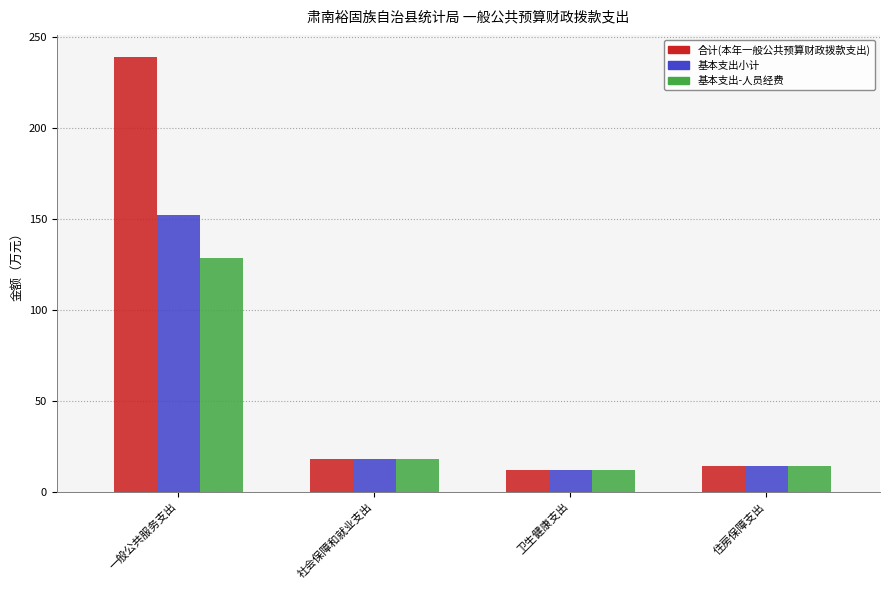

Reading left to right, extract all data points from this chart.

合计(本年一般公共预算财政拨款支出): 239.2	18.3	12.1	14.3
基本支出小计: 152.3	18.3	12.1	14.3
基本支出-人员经费: 128.4	18.3	12.1	14.3